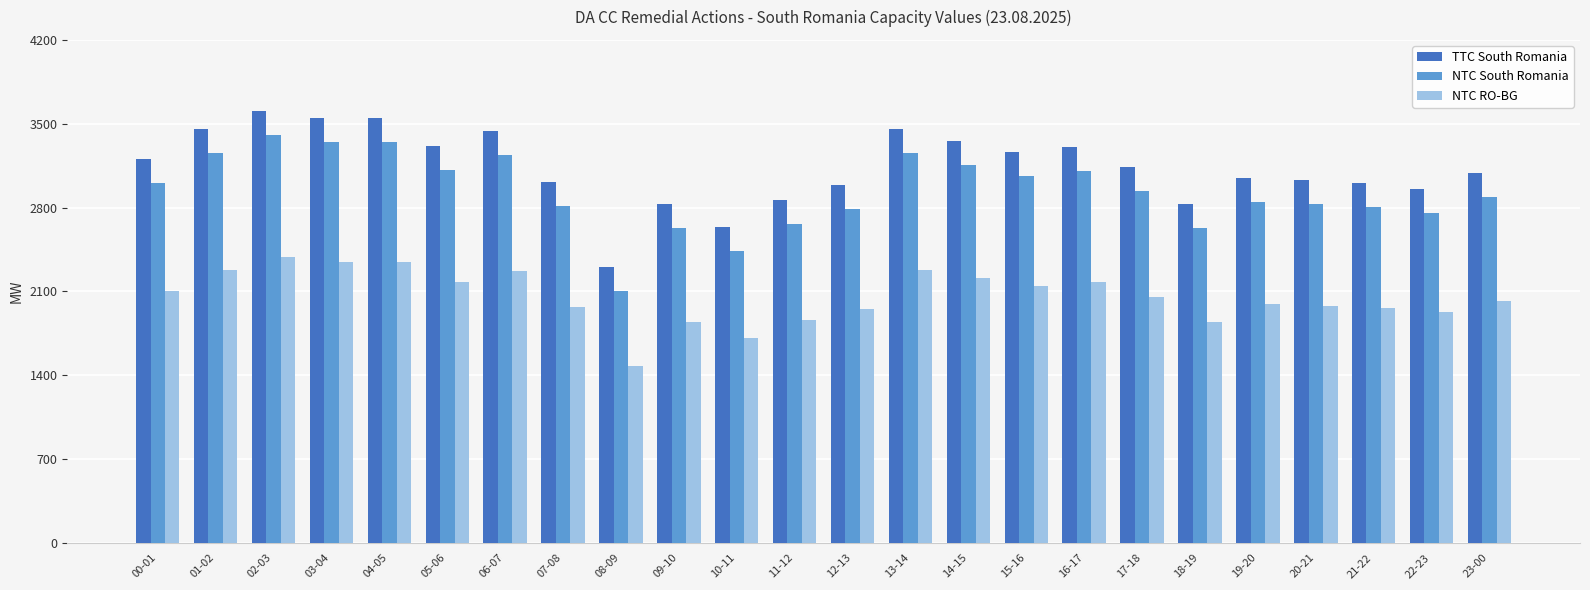

At 22-23, list the series in order from smallest to largest.

NTC RO-BG, NTC South Romania, TTC South Romania